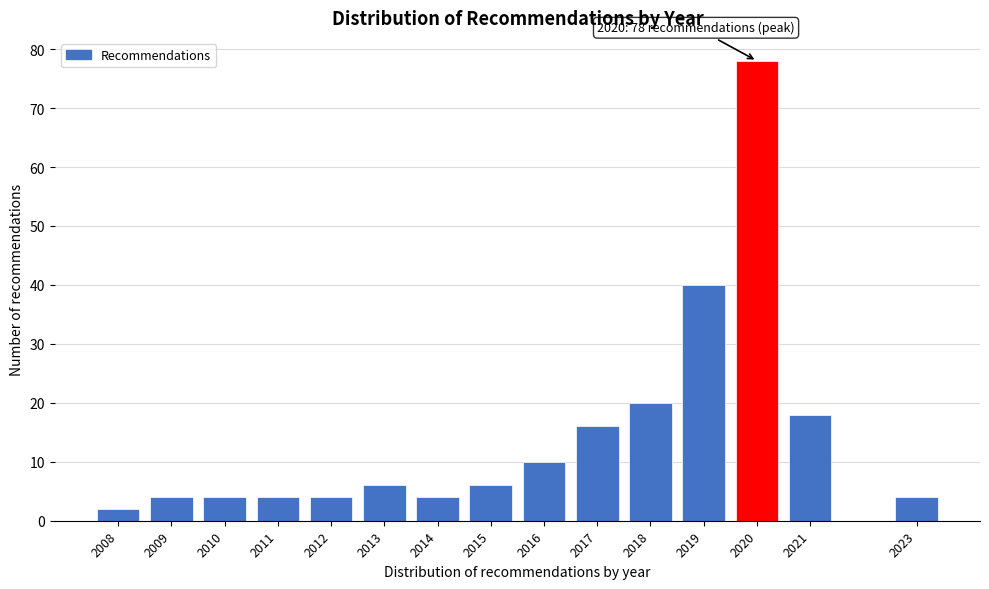

Reading left to right, list all the values displayed in this chart.

2008=2	2009=4	2010=4	2011=4	2012=4	2013=6	2014=4	2015=6	2016=10	2017=16	2018=20	2019=40	2020=78	2021=18	2023=4